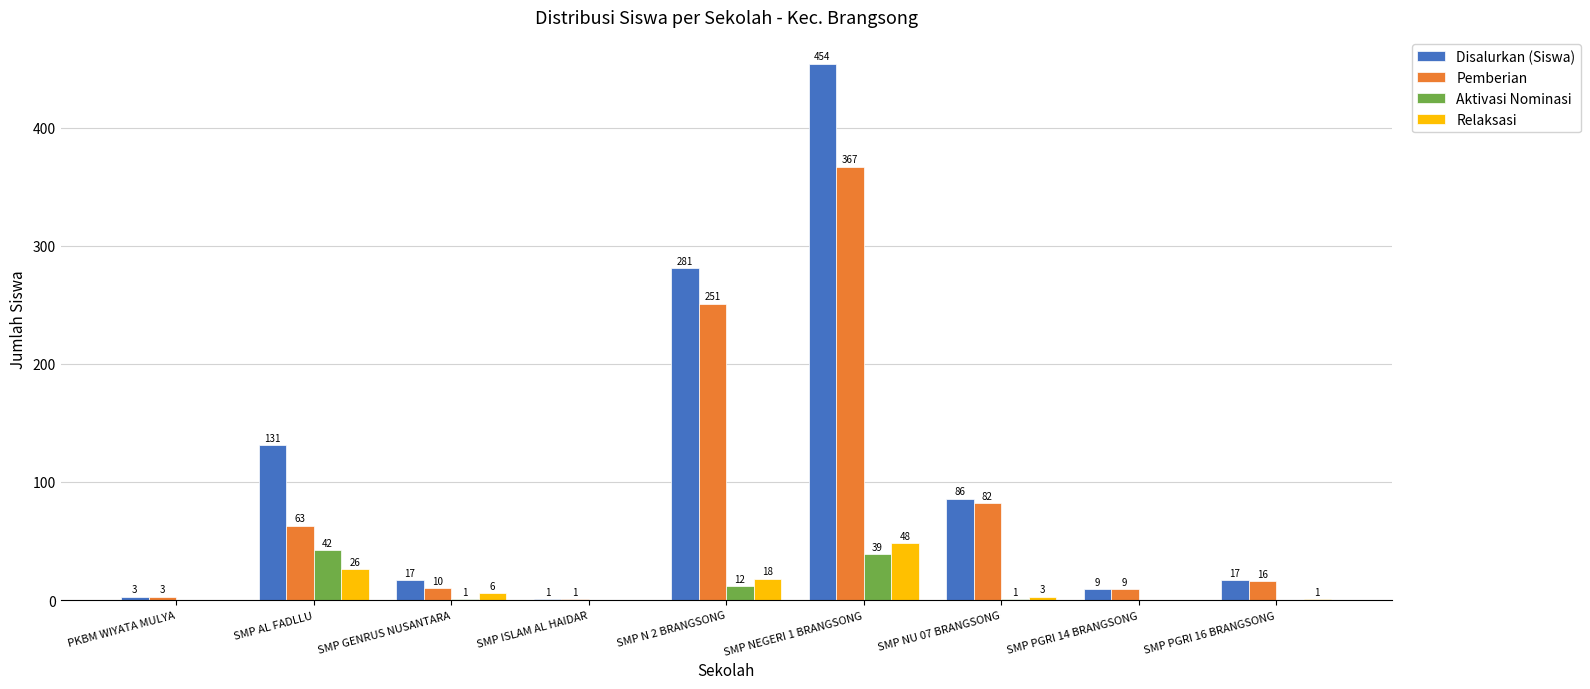

Reading left to right, list all the values displayed in this chart.

Disalurkan (Siswa): PKBM WIYATA MULYA=3	SMP AL FADLLU=131	SMP GENRUS NUSANTARA=17	SMP ISLAM AL HAIDAR=1	SMP N 2 BRANGSONG=281	SMP NEGERI 1 BRANGSONG=454	SMP NU 07 BRANGSONG=86	SMP PGRI 14 BRANGSONG=9	SMP PGRI 16 BRANGSONG=17
Pemberian: PKBM WIYATA MULYA=3	SMP AL FADLLU=63	SMP GENRUS NUSANTARA=10	SMP ISLAM AL HAIDAR=1	SMP N 2 BRANGSONG=251	SMP NEGERI 1 BRANGSONG=367	SMP NU 07 BRANGSONG=82	SMP PGRI 14 BRANGSONG=9	SMP PGRI 16 BRANGSONG=16
Aktivasi Nominasi: PKBM WIYATA MULYA=0	SMP AL FADLLU=42	SMP GENRUS NUSANTARA=1	SMP ISLAM AL HAIDAR=0	SMP N 2 BRANGSONG=12	SMP NEGERI 1 BRANGSONG=39	SMP NU 07 BRANGSONG=1	SMP PGRI 14 BRANGSONG=0	SMP PGRI 16 BRANGSONG=0
Relaksasi: PKBM WIYATA MULYA=0	SMP AL FADLLU=26	SMP GENRUS NUSANTARA=6	SMP ISLAM AL HAIDAR=0	SMP N 2 BRANGSONG=18	SMP NEGERI 1 BRANGSONG=48	SMP NU 07 BRANGSONG=3	SMP PGRI 14 BRANGSONG=0	SMP PGRI 16 BRANGSONG=1